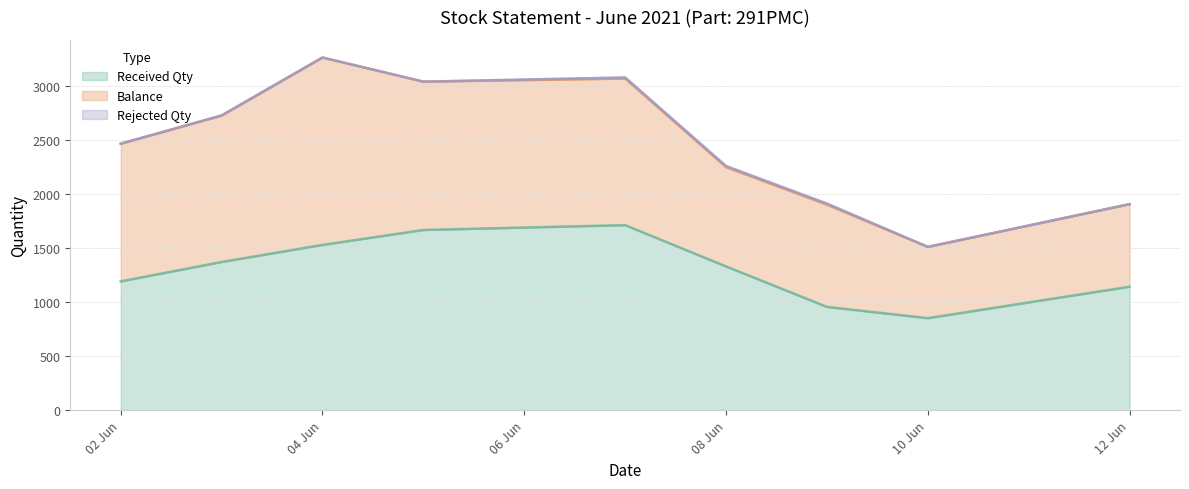

Is the value of Balance at 02/06/2021 greater than the value of Rejected Qty at 09/06/2021?

Yes